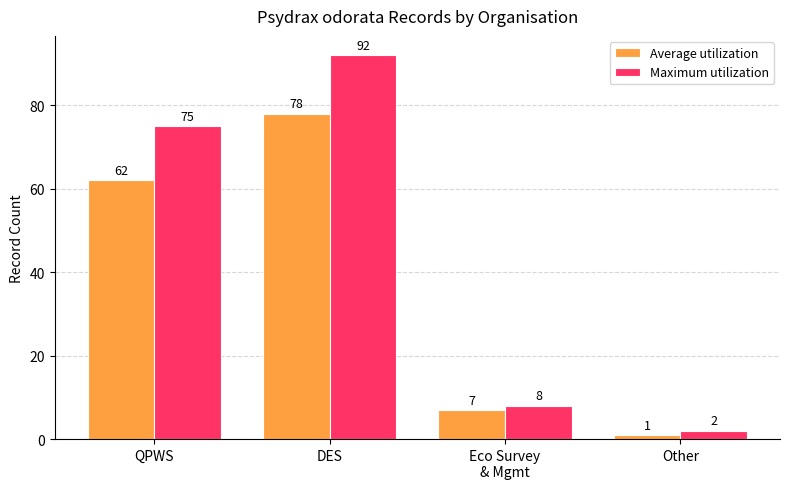

The Maximum utilization series shows 13 at Eco Survey
& Mgmt. True or false?

False